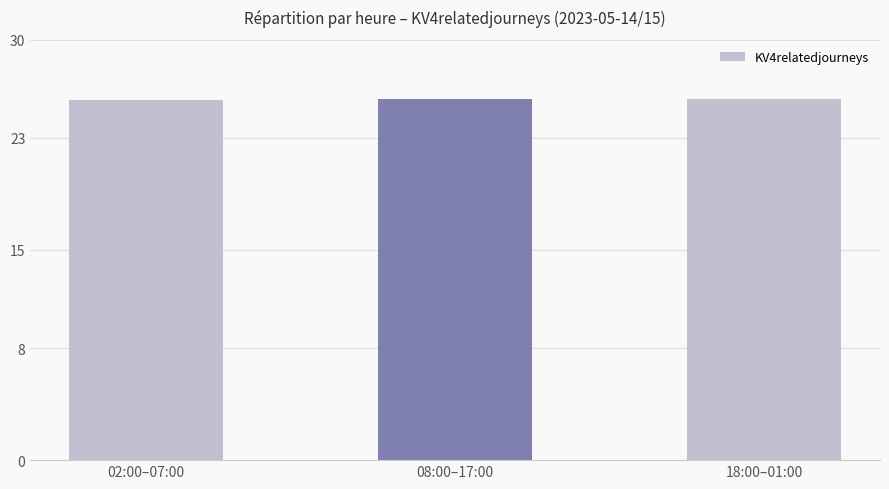

What is the smallest value displayed?

25.7